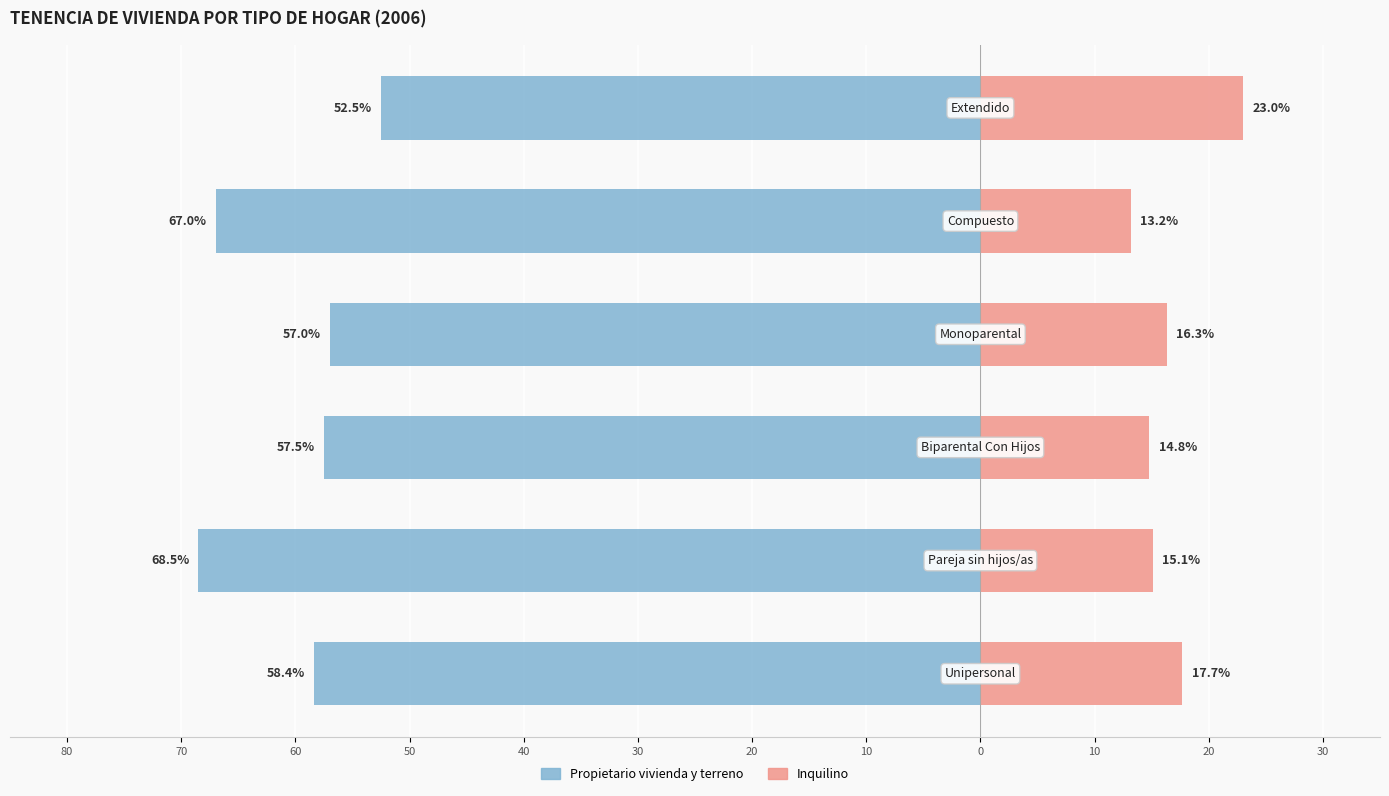

How many categories are shown in the chart?

6